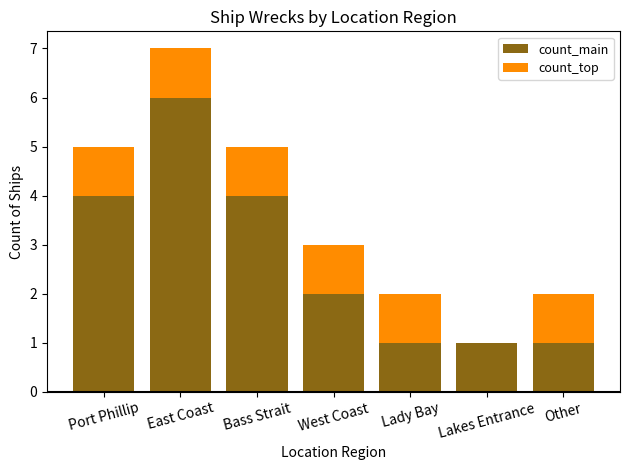

Reading right to left, transcribe the values for count_main.

Other=1	Lakes Entrance=1	Lady Bay=1	West Coast=2	Bass Strait=4	East Coast=6	Port Phillip=4